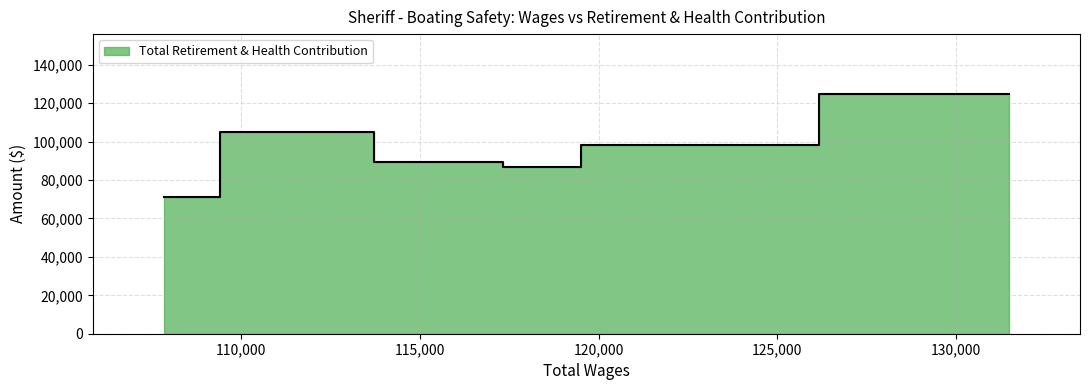

At which label is the value closest to 98027?

120885